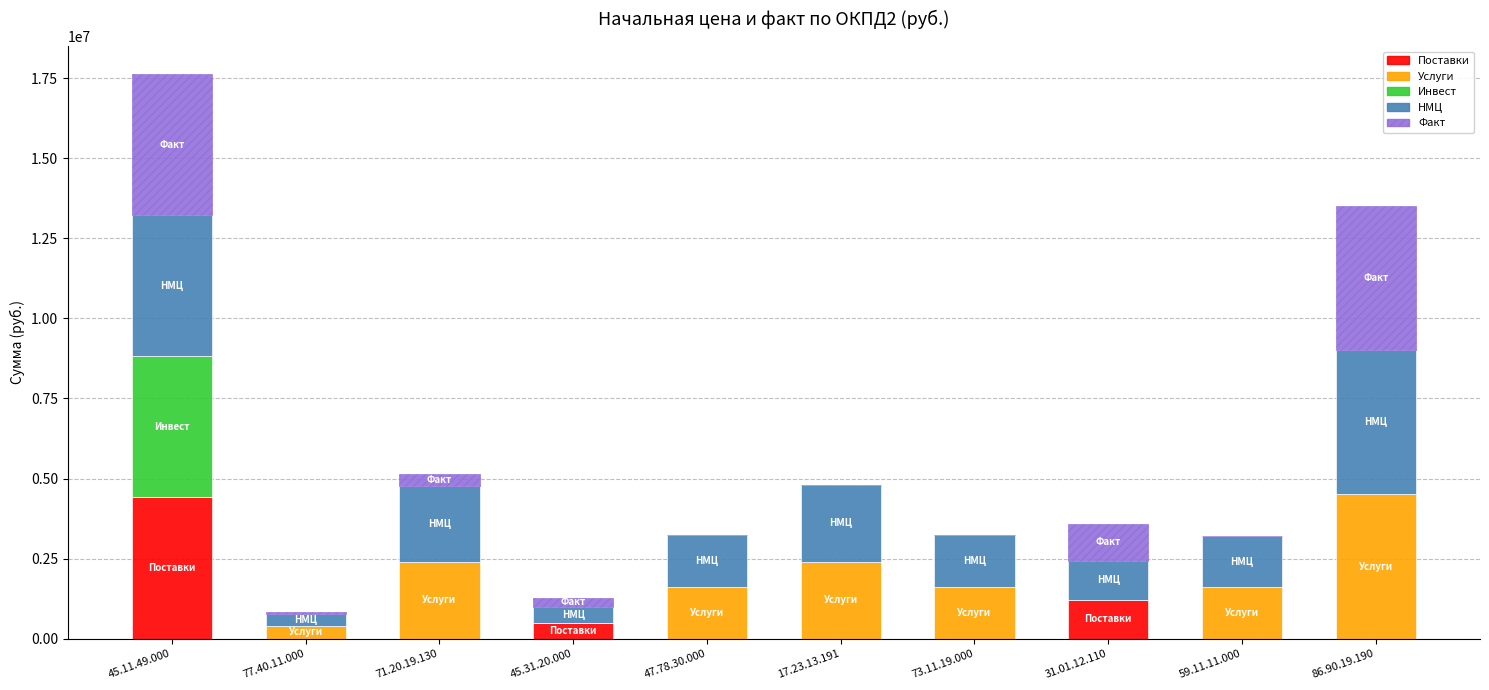

Which category has the highest value in the Поставки series?

45.11.49.000